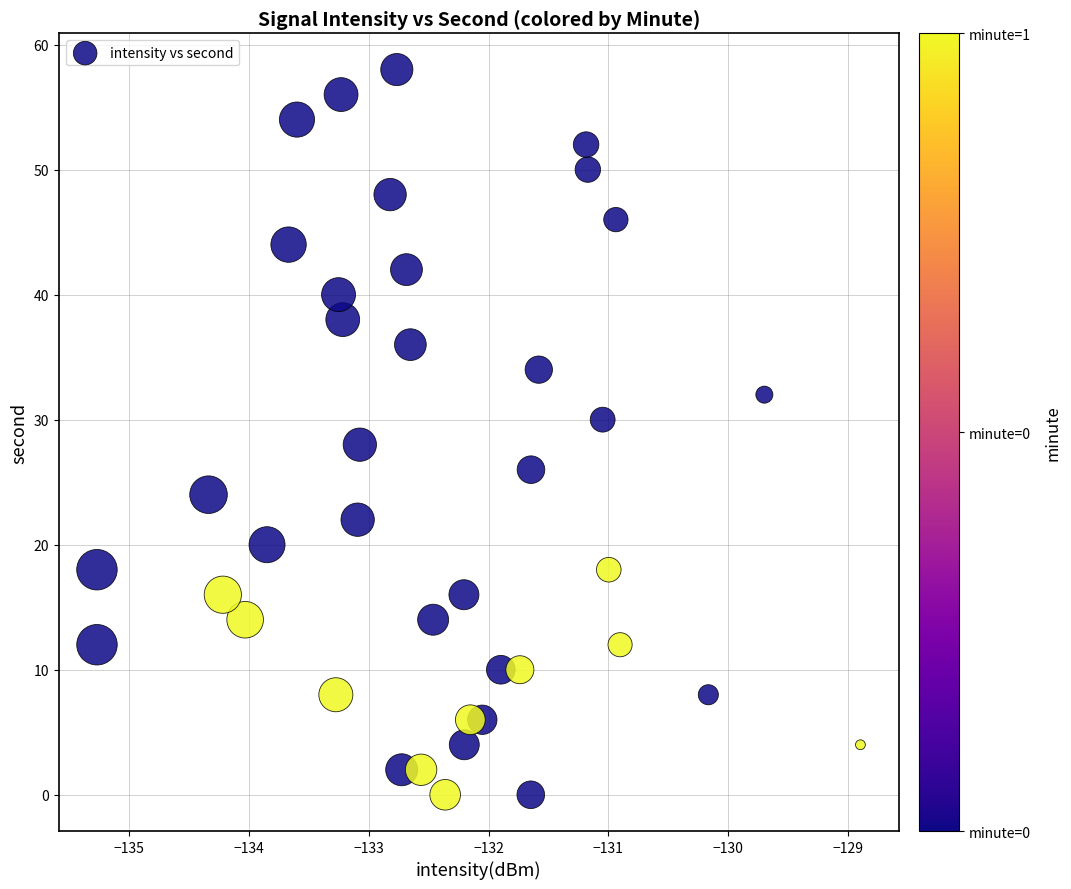

What is the range of Y values (max minus min)?

58